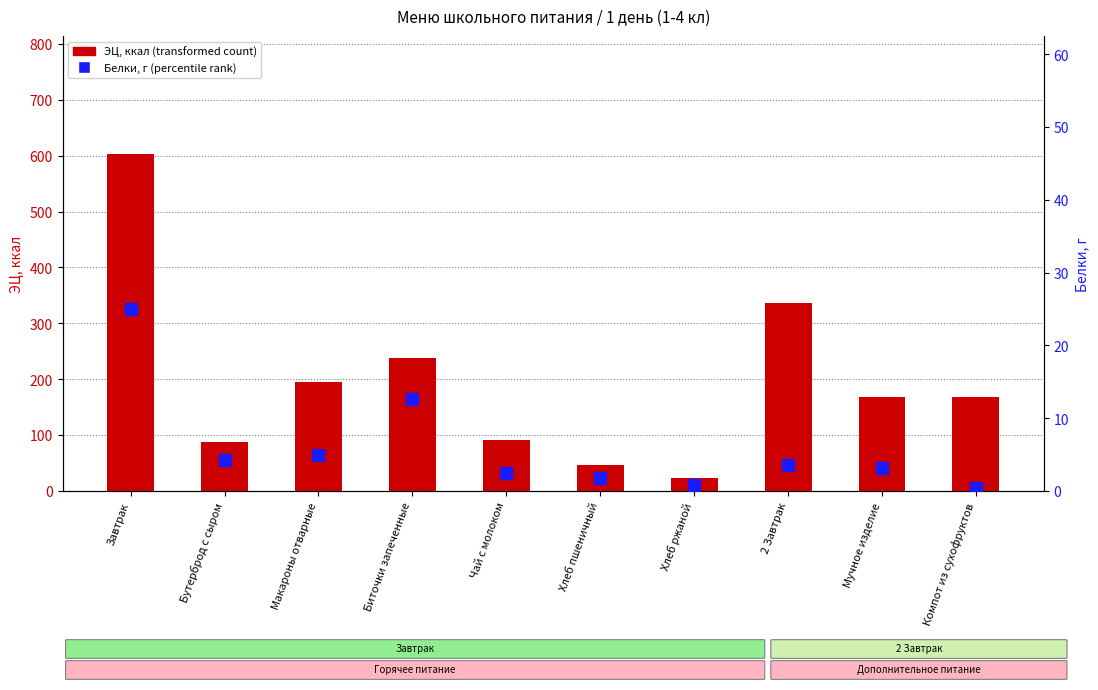

How many bars are there in each group?

2